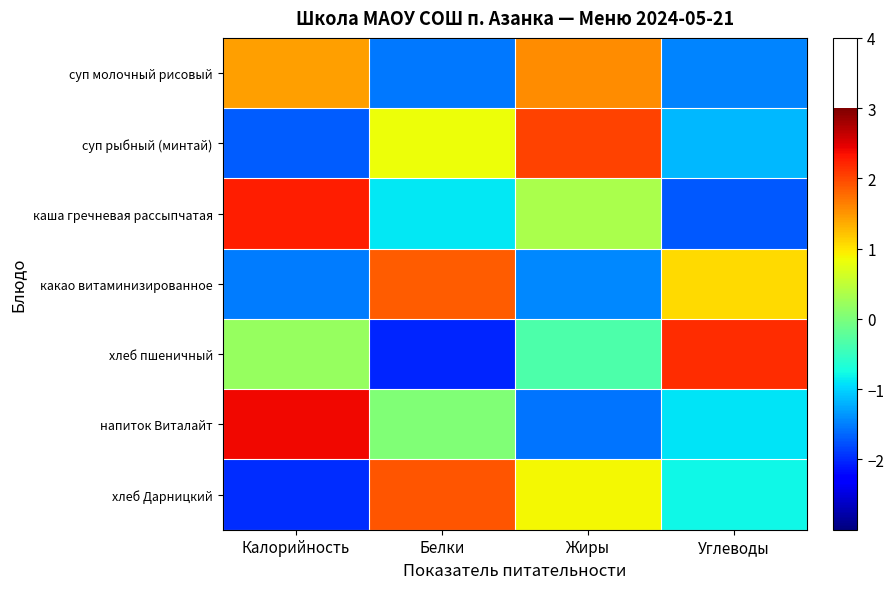

Which series has the widest spread of values?

хлеб пшеничный